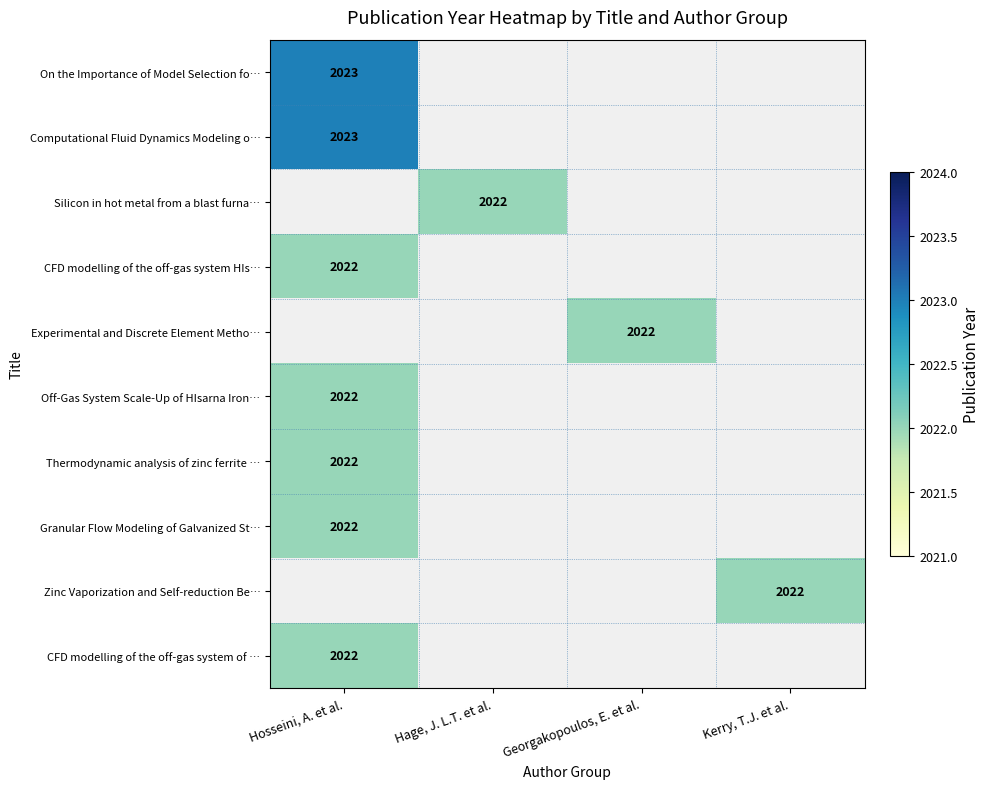

Is the value of Thermodynamic analysis of zinc ferrite … at Hosseini, A. et al. greater than the value of Silicon in hot metal from a blast furna… at Georgakopoulos, E. et al.?

No